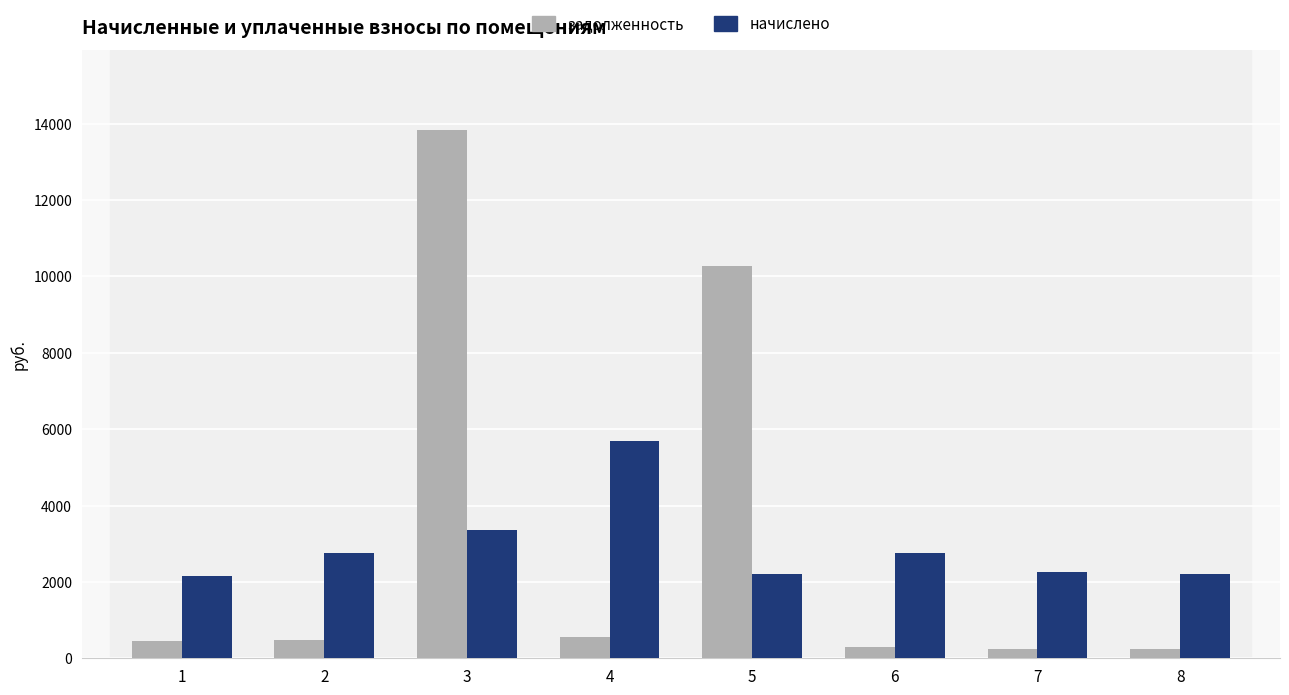

What is the difference between the maximum and second lowest values in the задолженность series?

13604.3